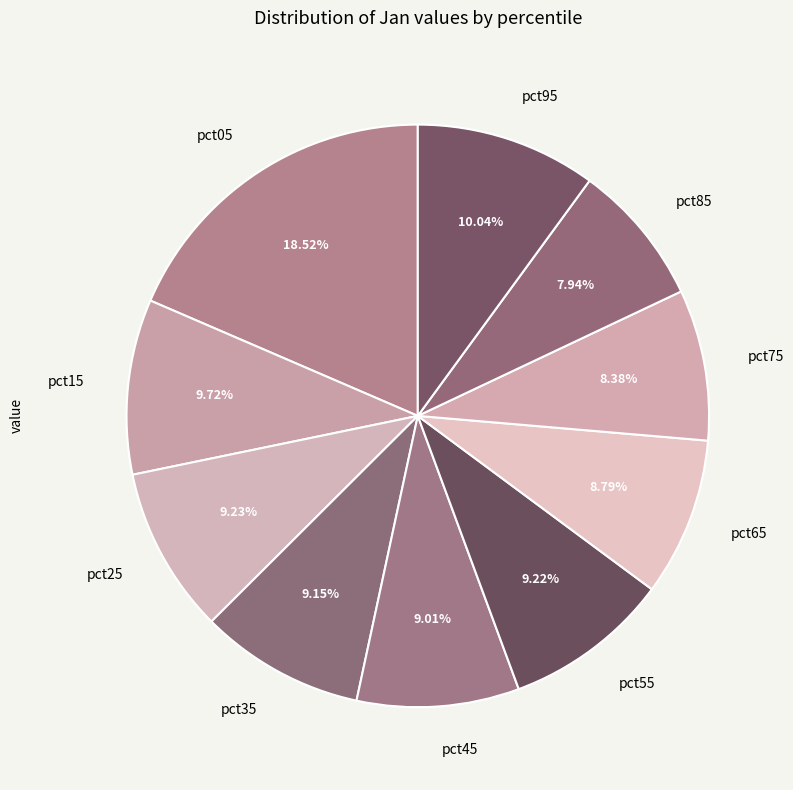

Which category has the biggest portion of the pie?

pct05